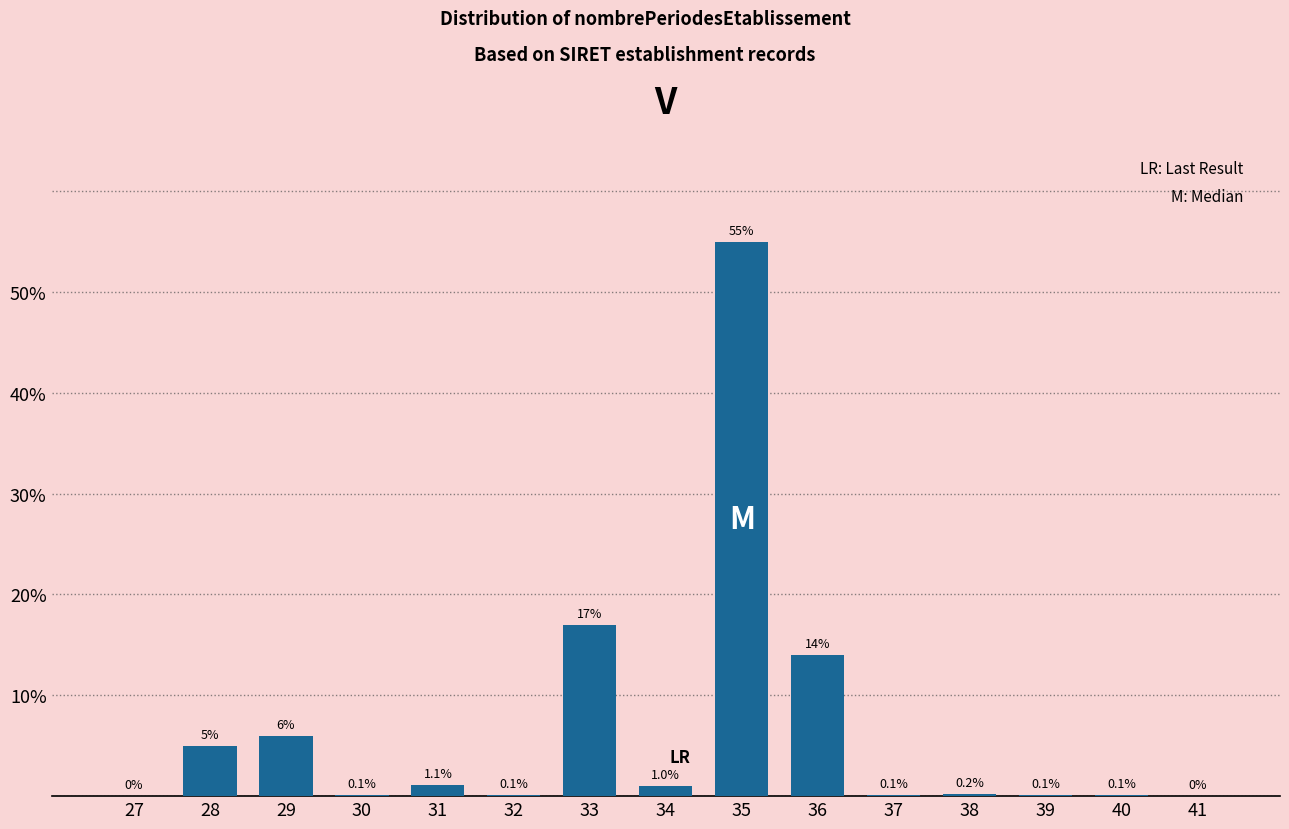

Reading right to left, transcribe all the data shown in this chart.

41=0.0	40=0.1	39=0.1	38=0.2	37=0.1	36=14.0	35=55.0	34=1.0	33=17.0	32=0.1	31=1.1	30=0.1	29=6.0	28=5.0	27=0.0